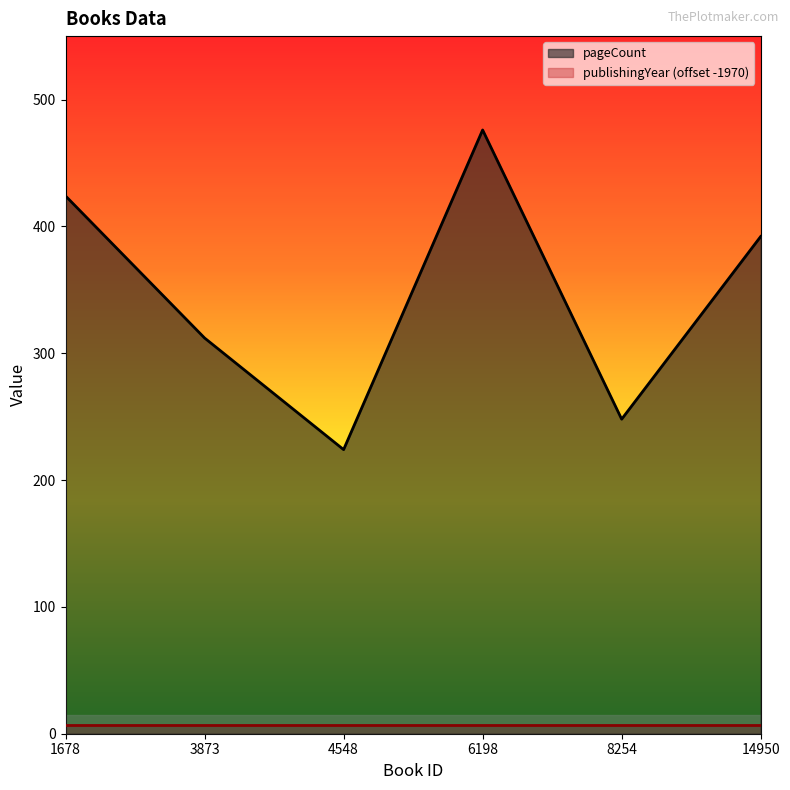

Read the value at 4548, to the nearest 10.

220